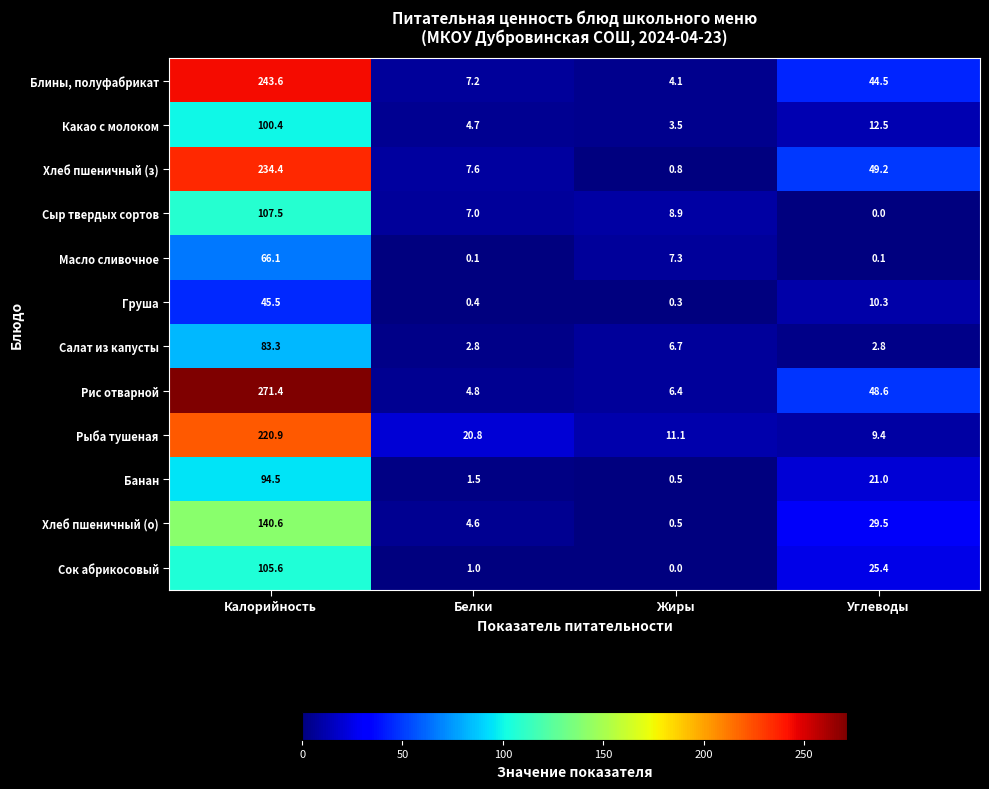

What is the spread (max minus min) of values at Калорийность?

225.9